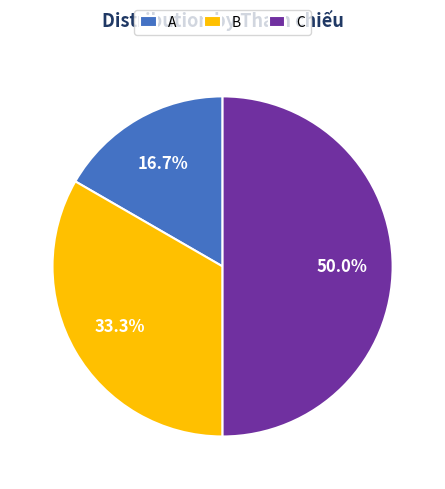

Rank the categories by value from highest to lowest.

C, B, A